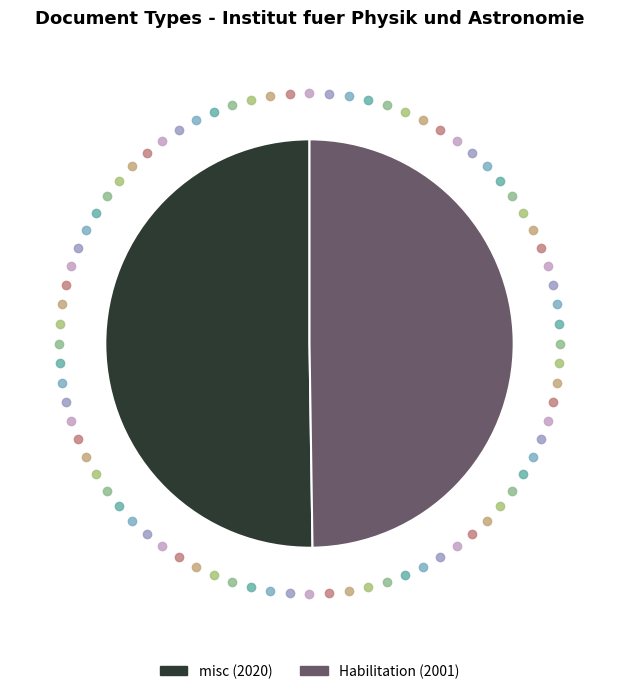

Count the number of slices in the pie.

2